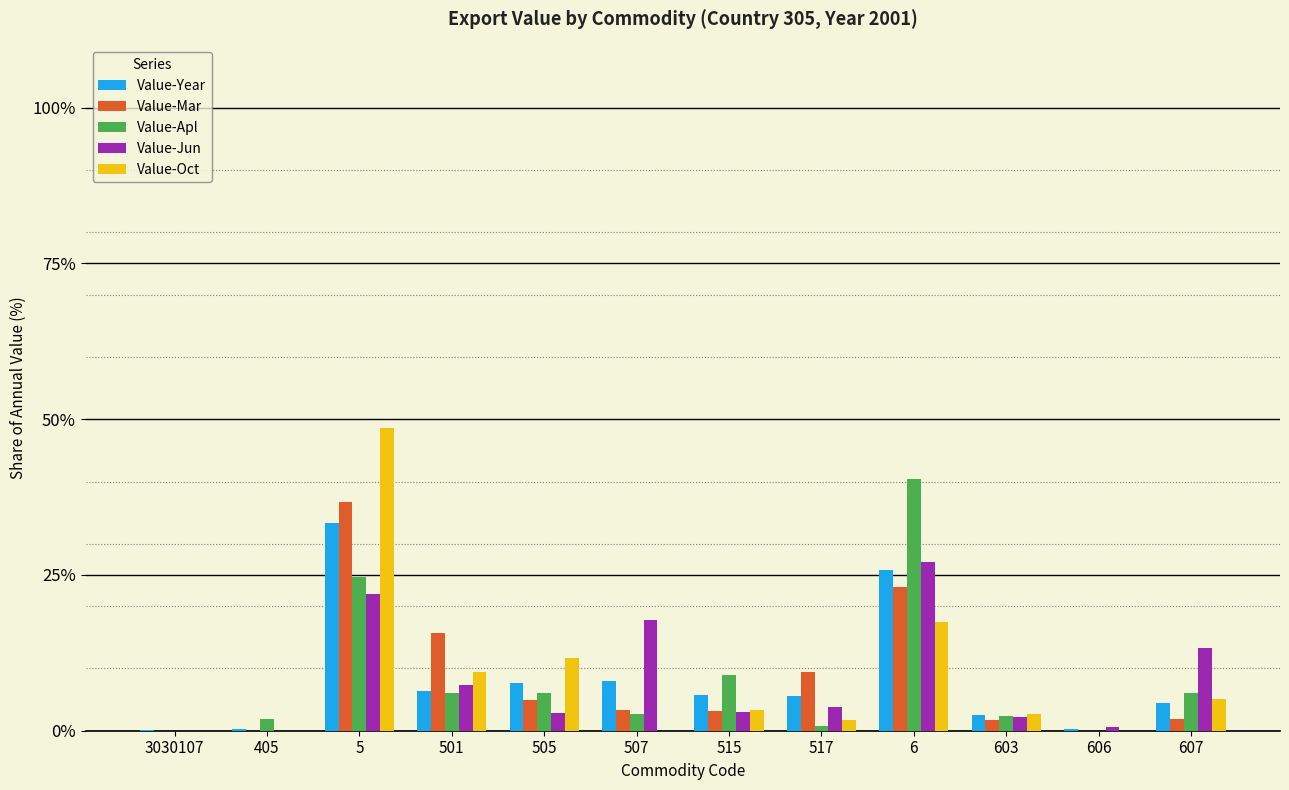

How many groups of bars are there?

12